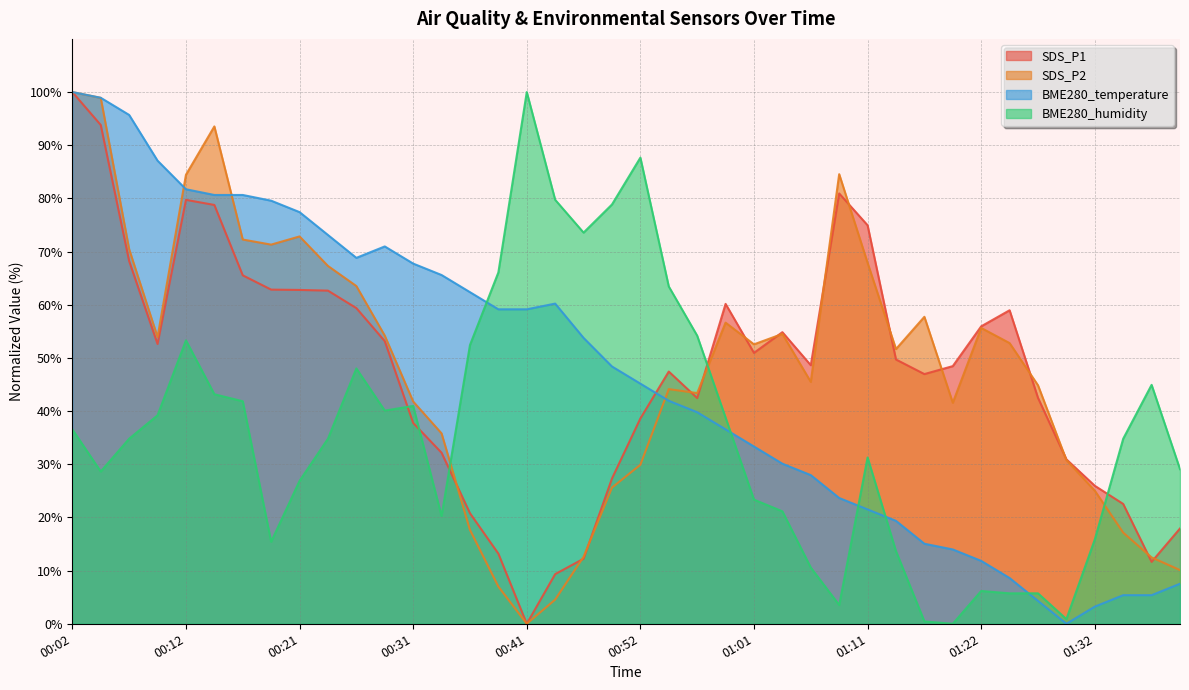

In SDS_P1, how many points are lower than both neighbors (excluding endpoints)?

7